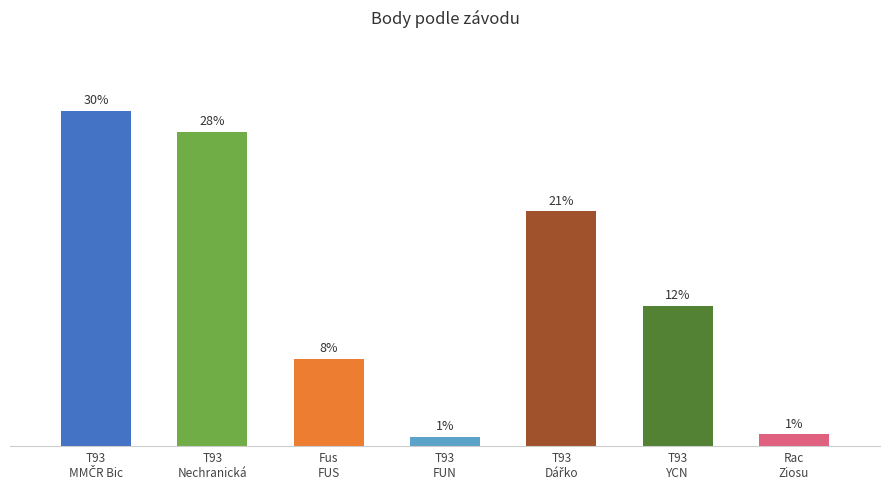

Are the bars horizontal?

No